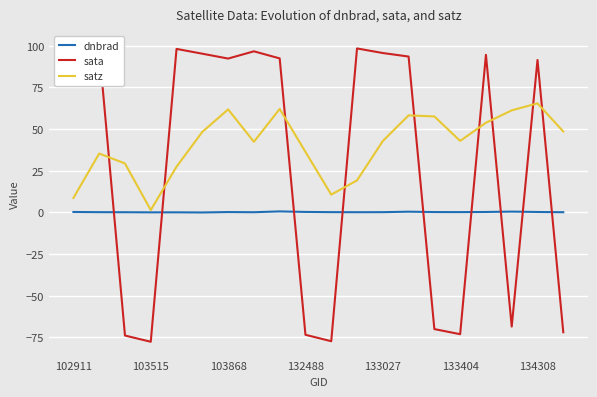

True or false: dnbrad has a value of 0.2 at 133027.

True